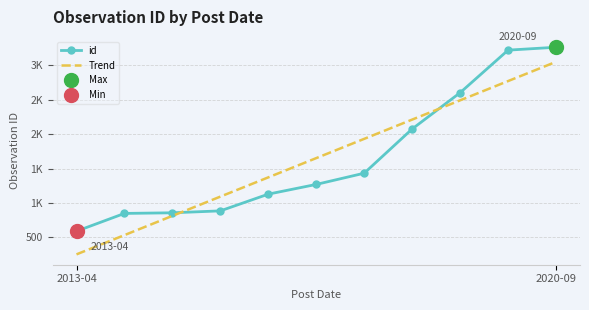

Where is id nearest to the value 1925?

7